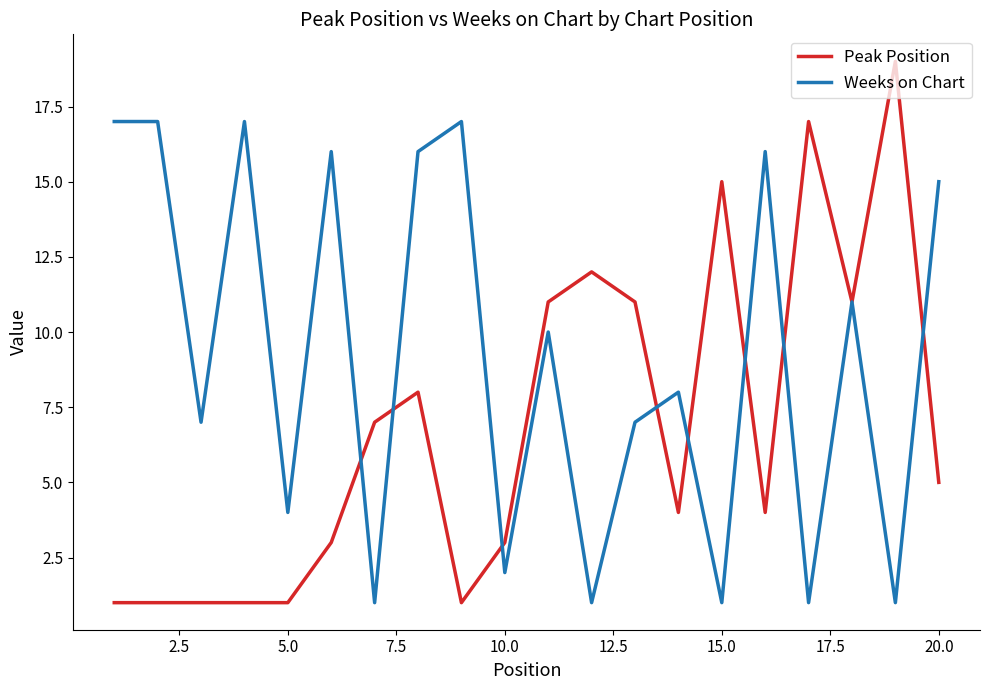

Rank the series by their average value, from highest to lowest.

Weeks on Chart, Peak Position